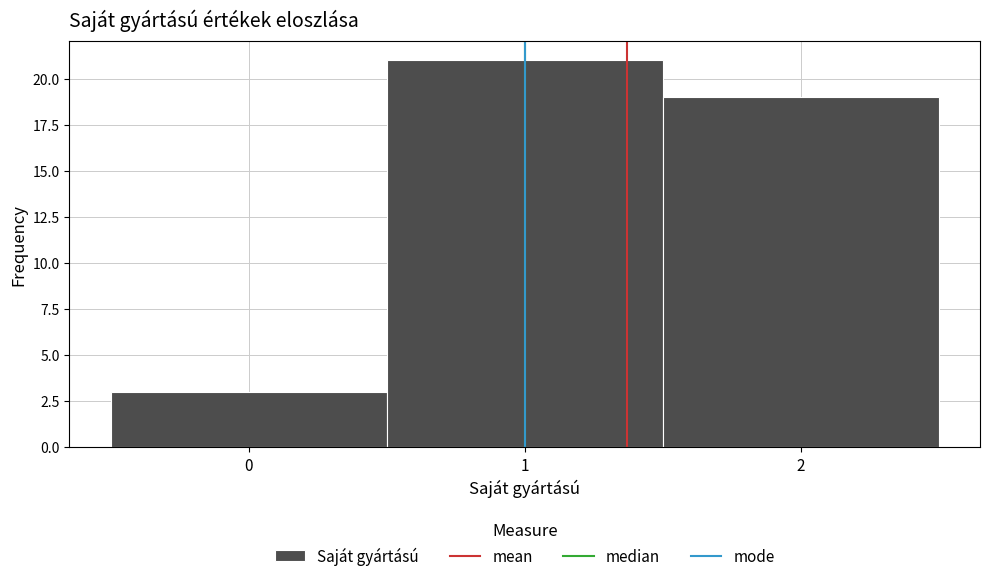

Which range on the x-axis has the tallest bar?

0.5 to 1.5